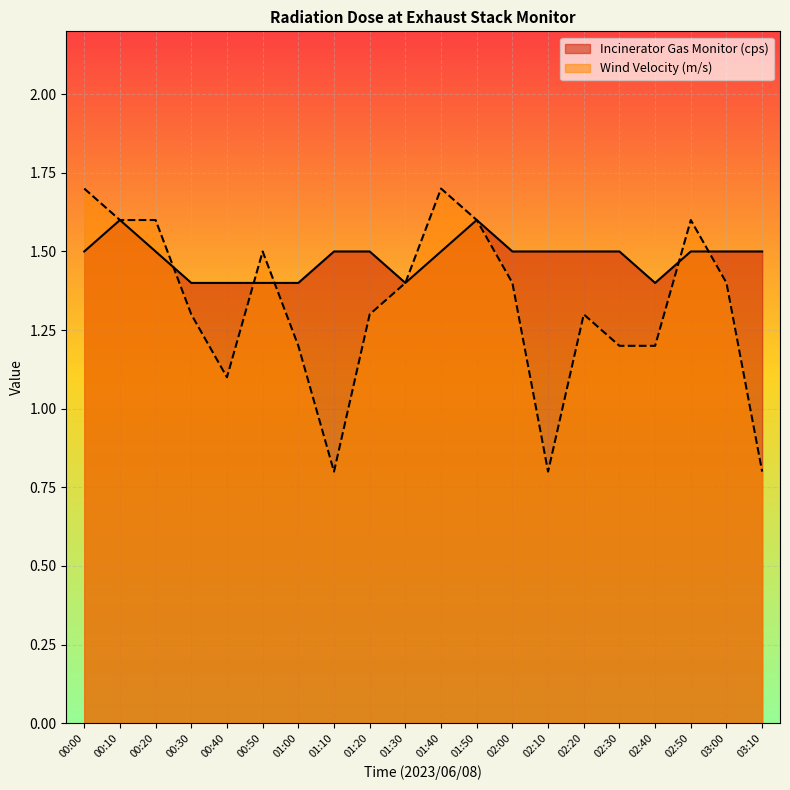

At which label is Wind Velocity (m/s) closest to 1?

00:40